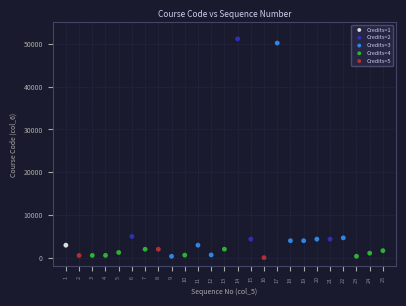

What are all the series names shown in the legend?

Credits=1, Credits=2, Credits=3, Credits=4, Credits=5